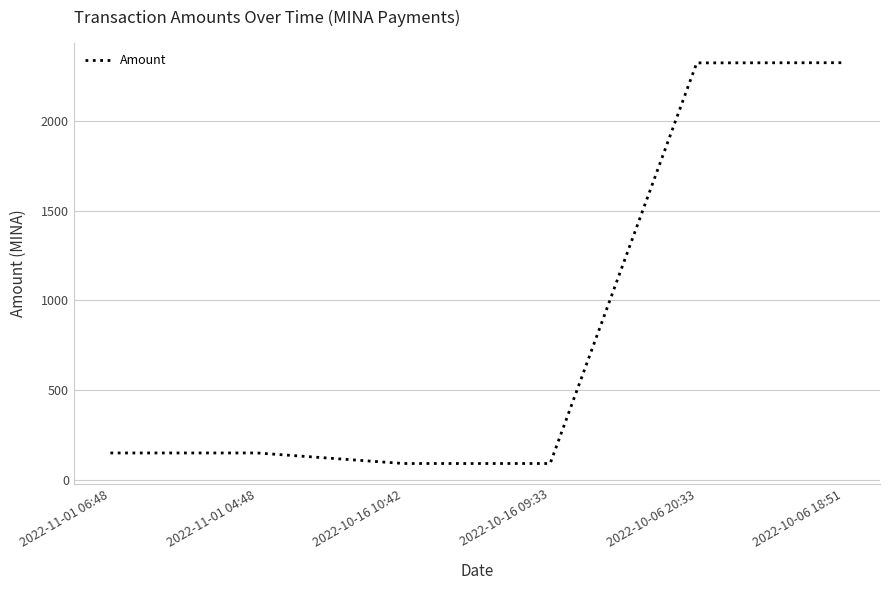

True or false: the data has more than 1 interior local peaks.

False